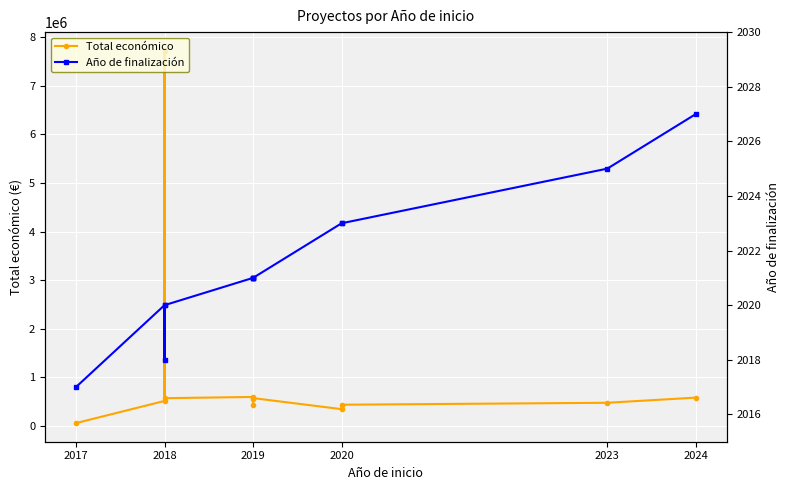

List the series in order of their peak value, highest first.

Total económico, Año de finalización